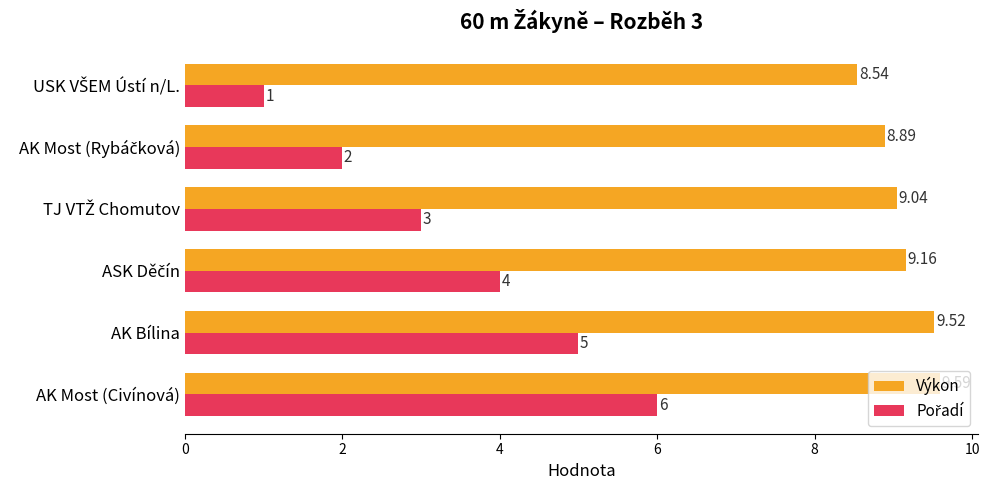

At which category does the chart reach its peak across all series?

AK Most (Civínová)